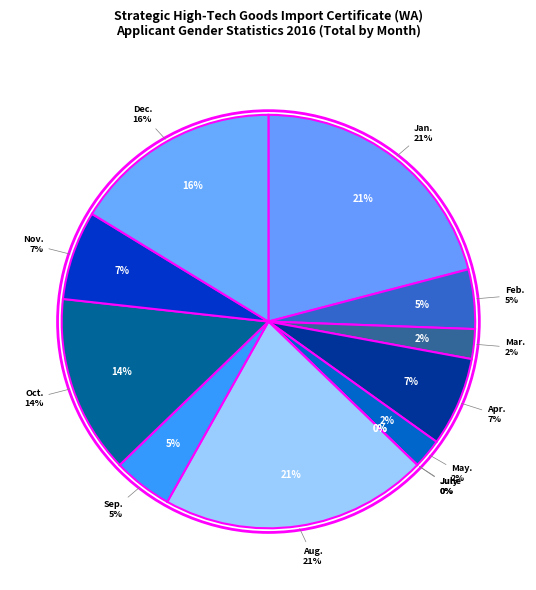

Is it true that Apr. is 7% of the pie?

True